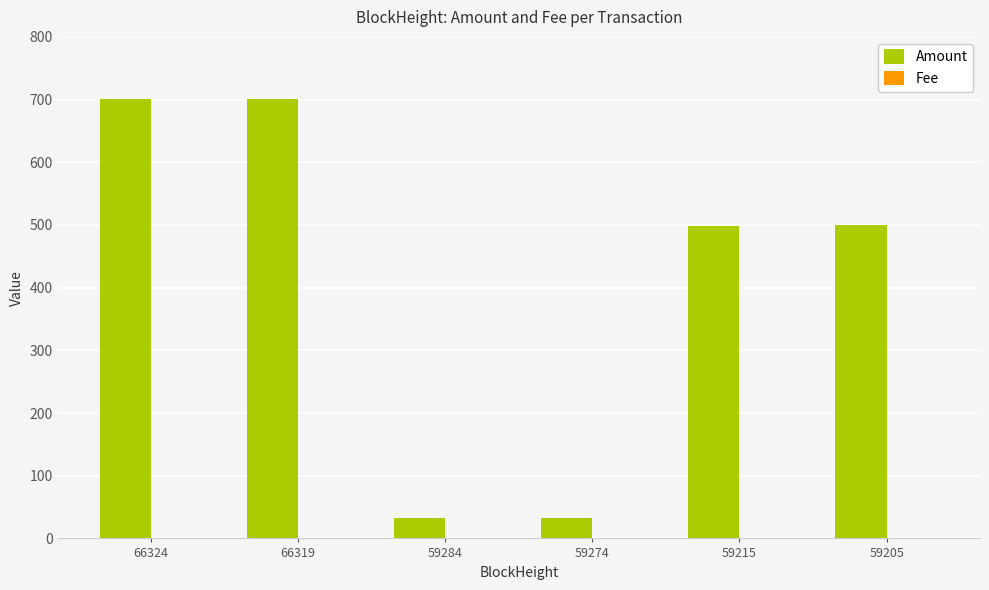

What is the sum of all Amount values?

2467.1